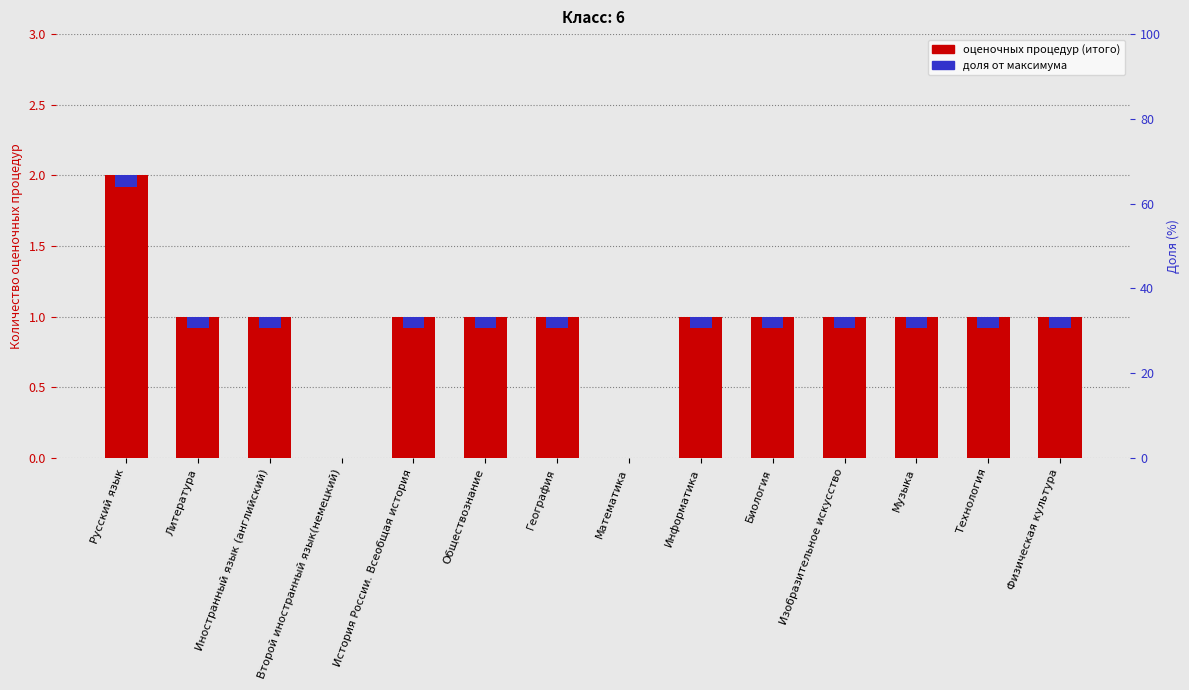

At which label does the data first exceed 1?

Русский язык